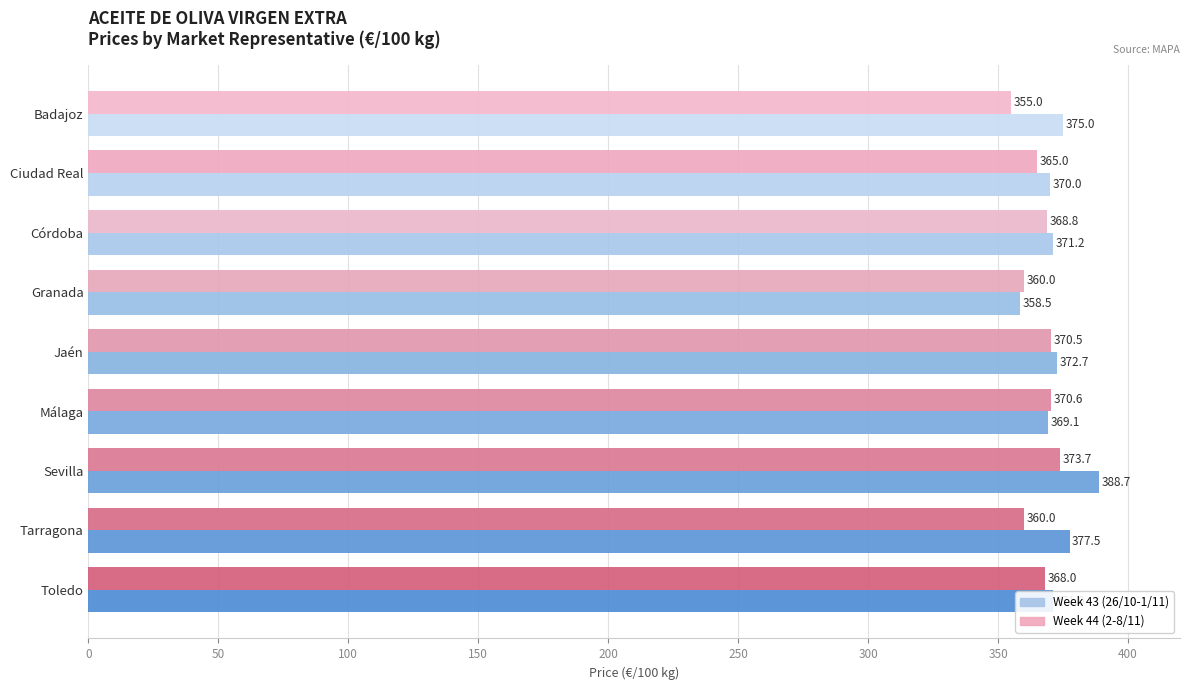

Is the value of Week 44 (2-8/11) at Badajoz greater than the value of Week 43 (26/10-1/11) at Málaga?

No